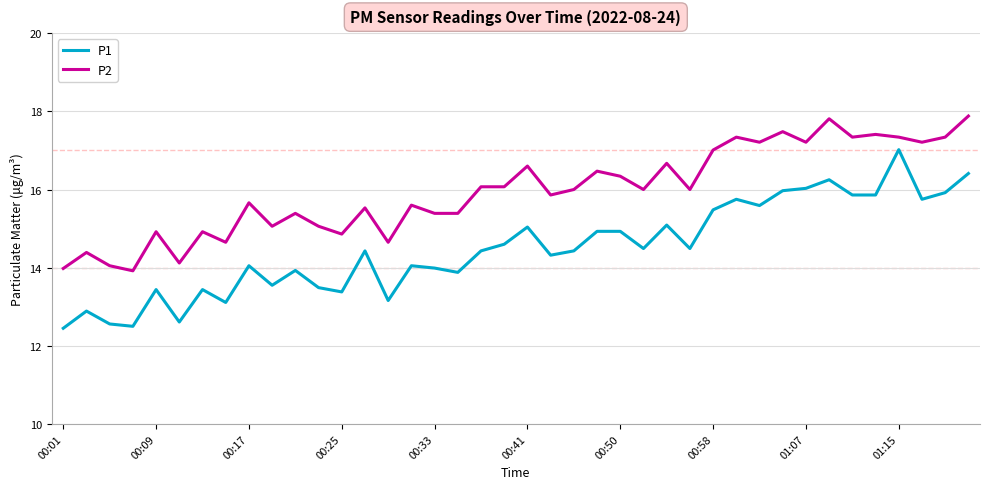

What is the average value of the P1 series?

14.5